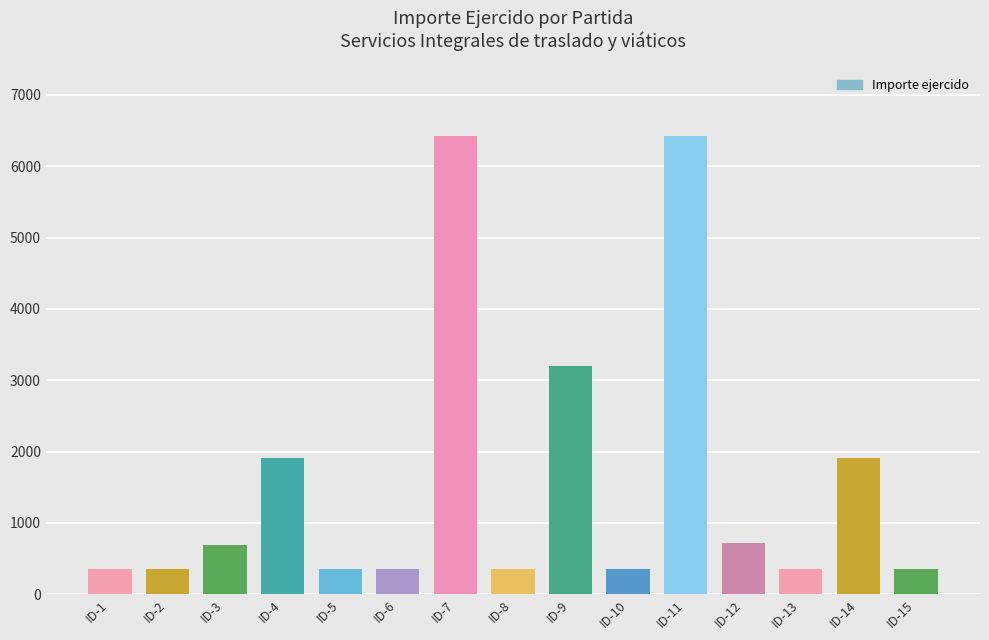

The value at ID-10 is 134.1. True or false?

False